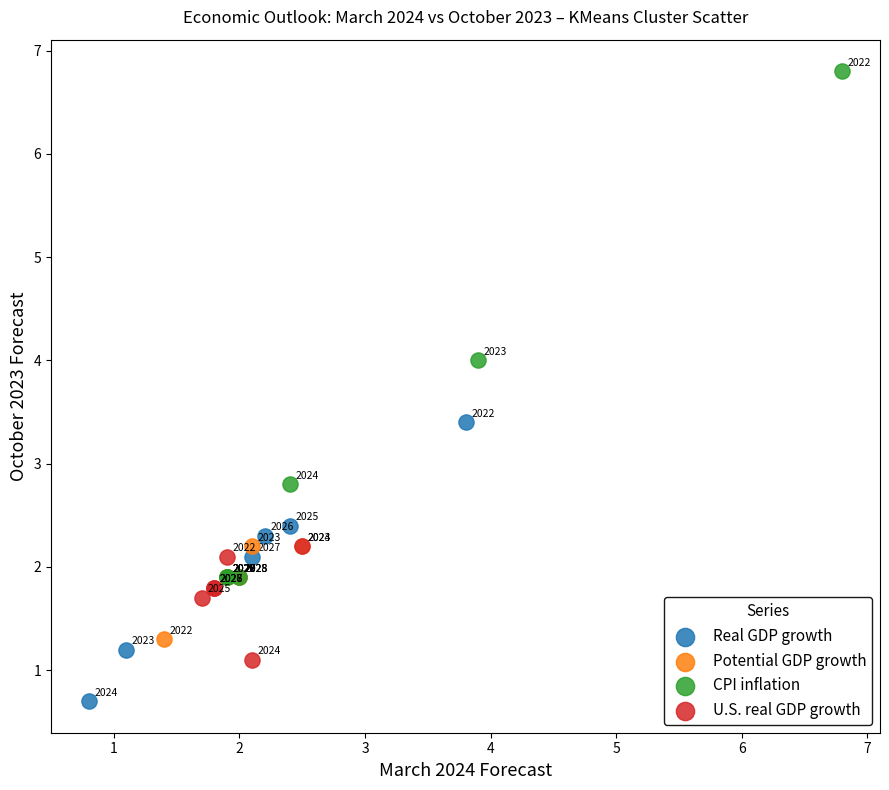

Which series reaches the minimum Y coordinate?

Real GDP growth